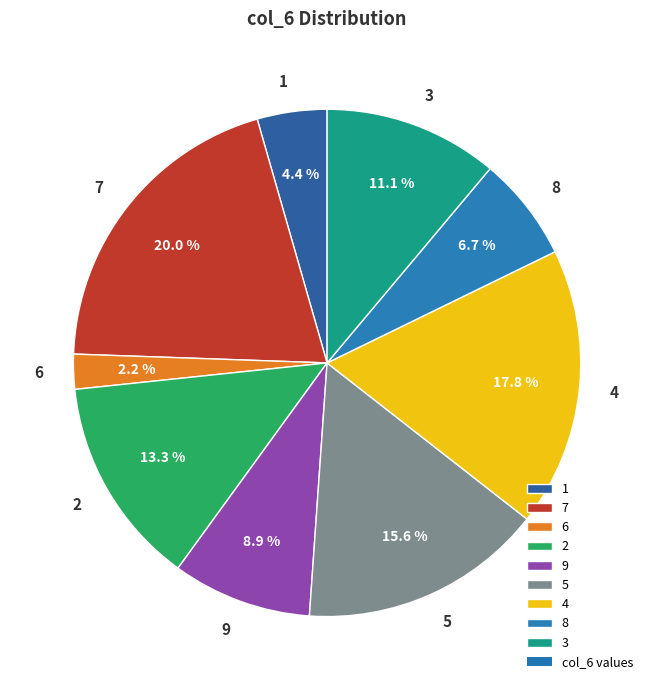

Which has a higher value, 1 or 3?

3